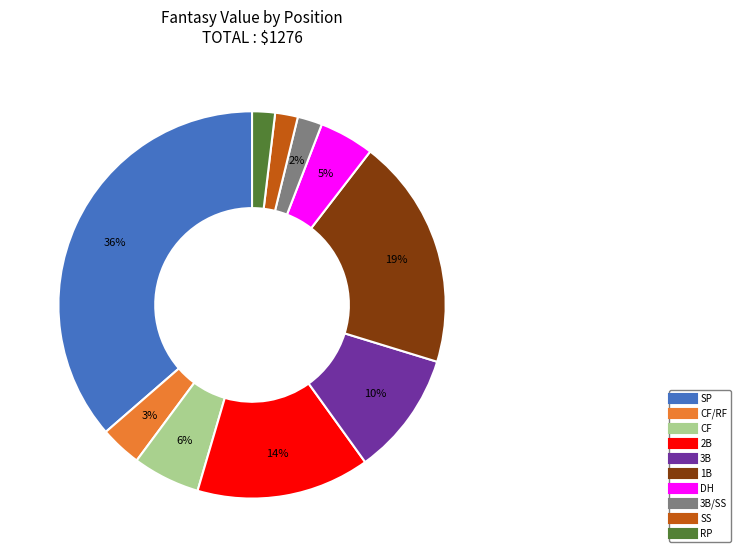

Does any single category account for the majority?

No